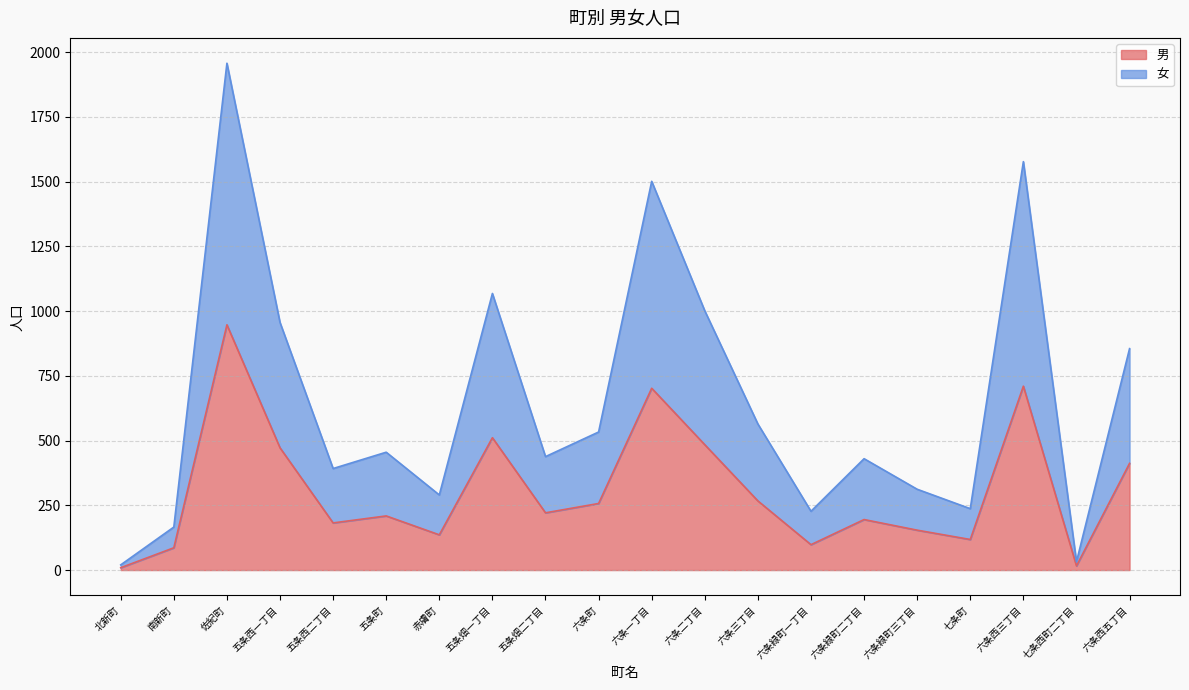

What is the label of the 20th point from the right?

北新町